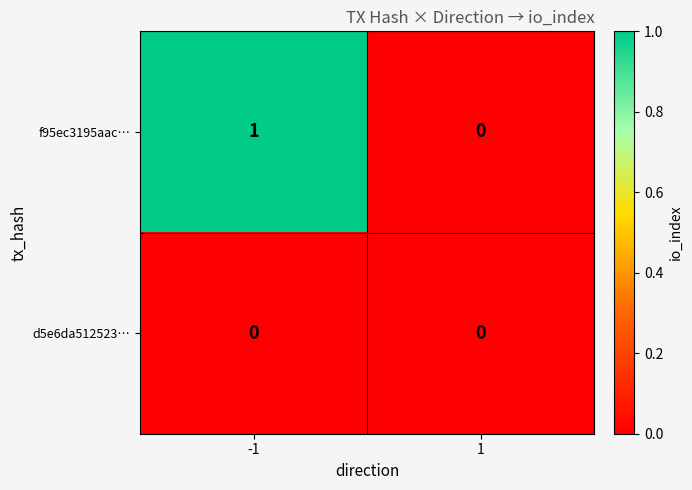

List the labels in order of f95ec3195aac… value, largest first.

-1, 1